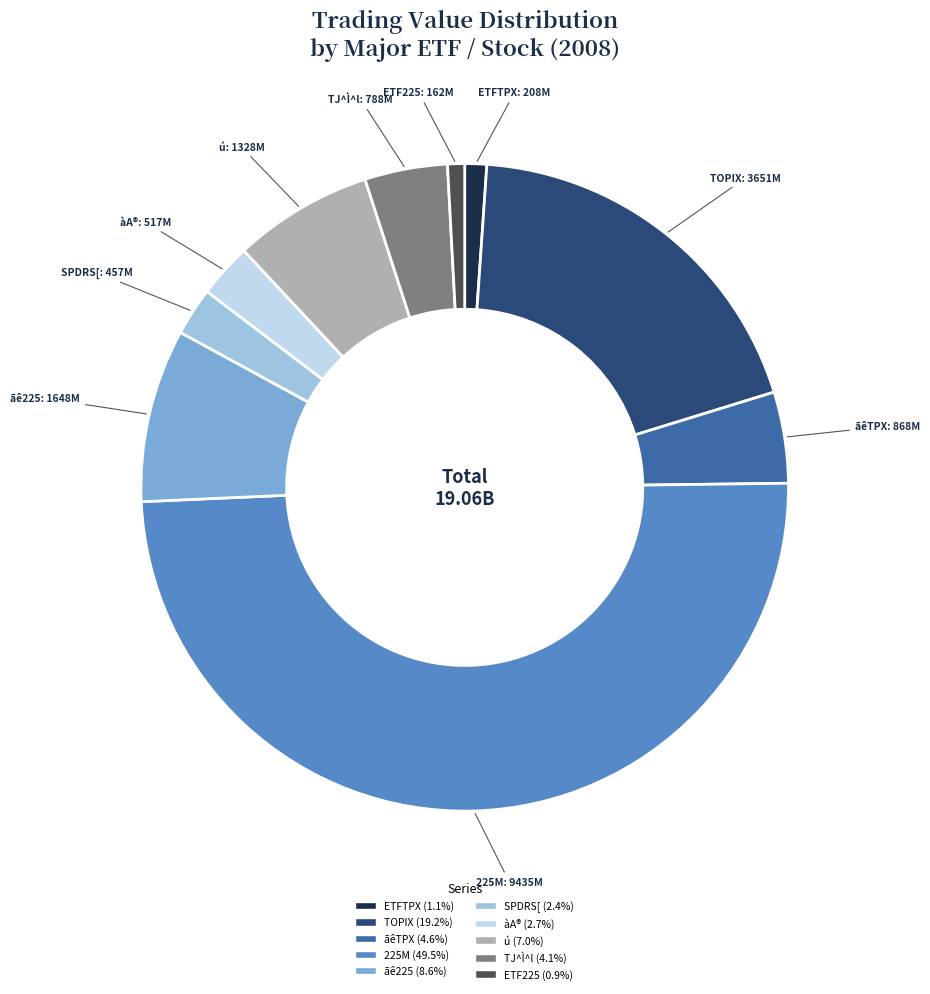

What is the ratio of the value at SPDRS[ to the value at ãêTPX?

0.5